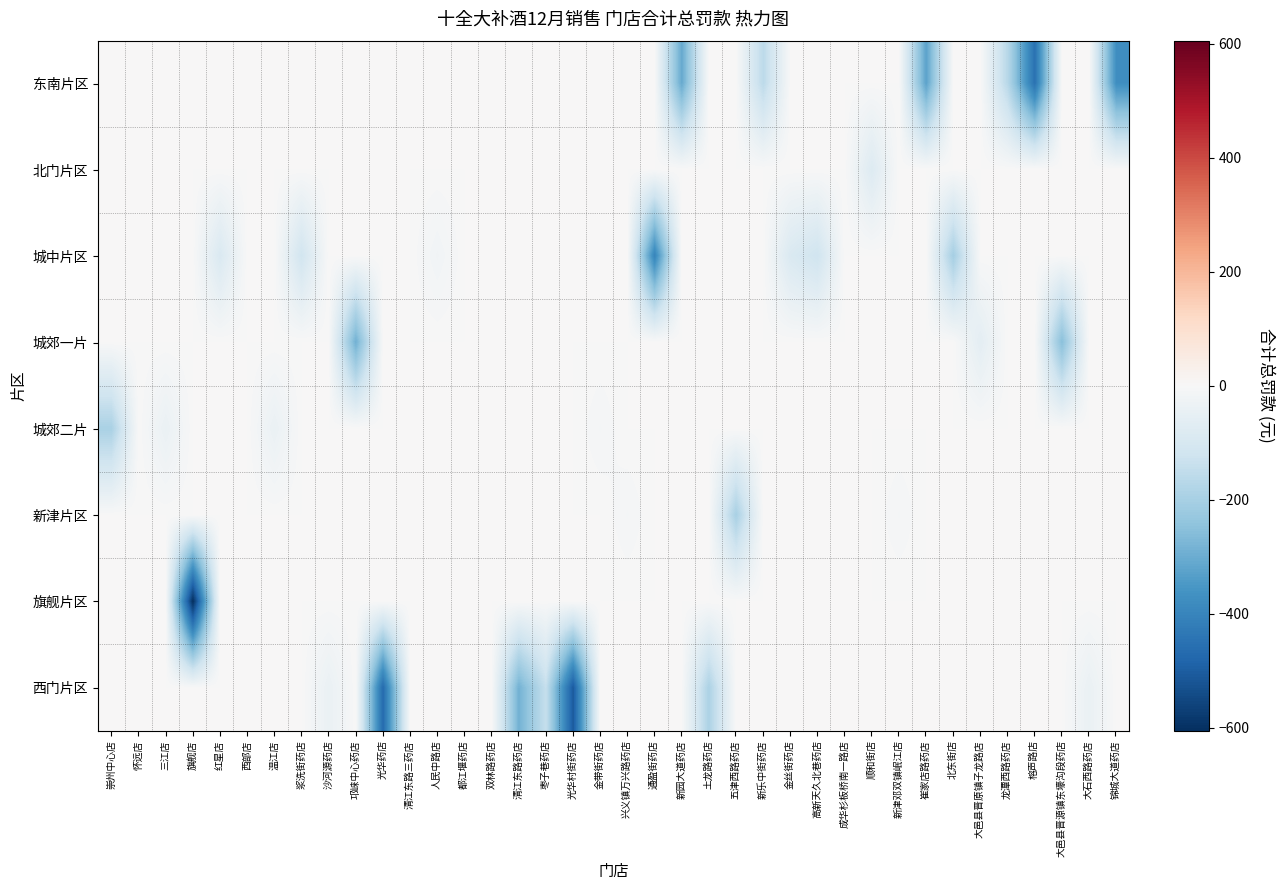

At which category is the sum across all series the highest?

怀远店